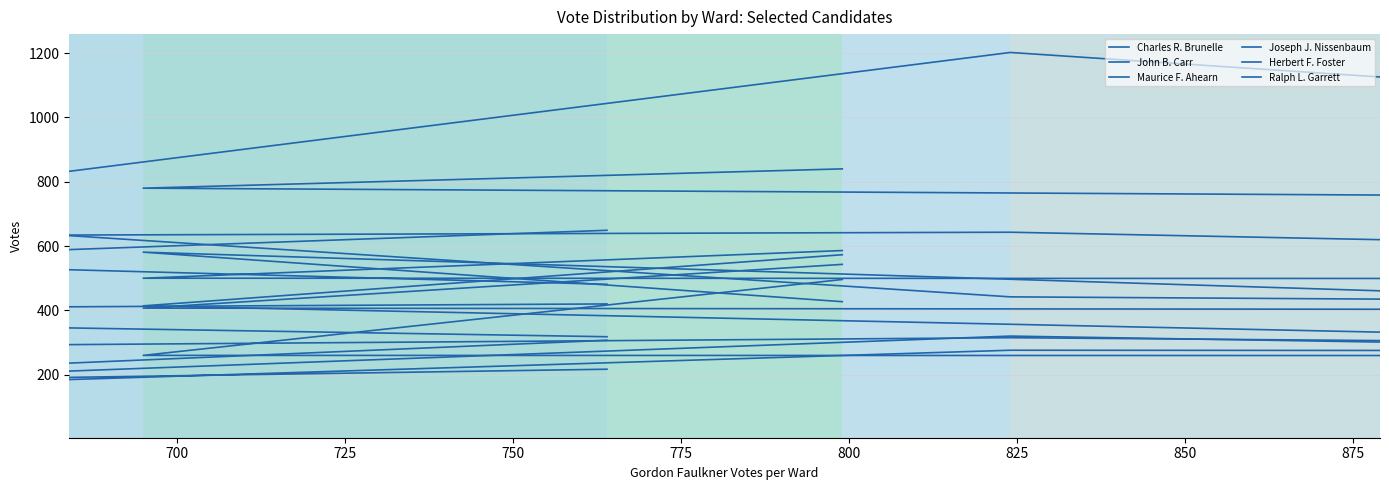

How many interior local peaks does the Joseph J. Nissenbaum series have?

1